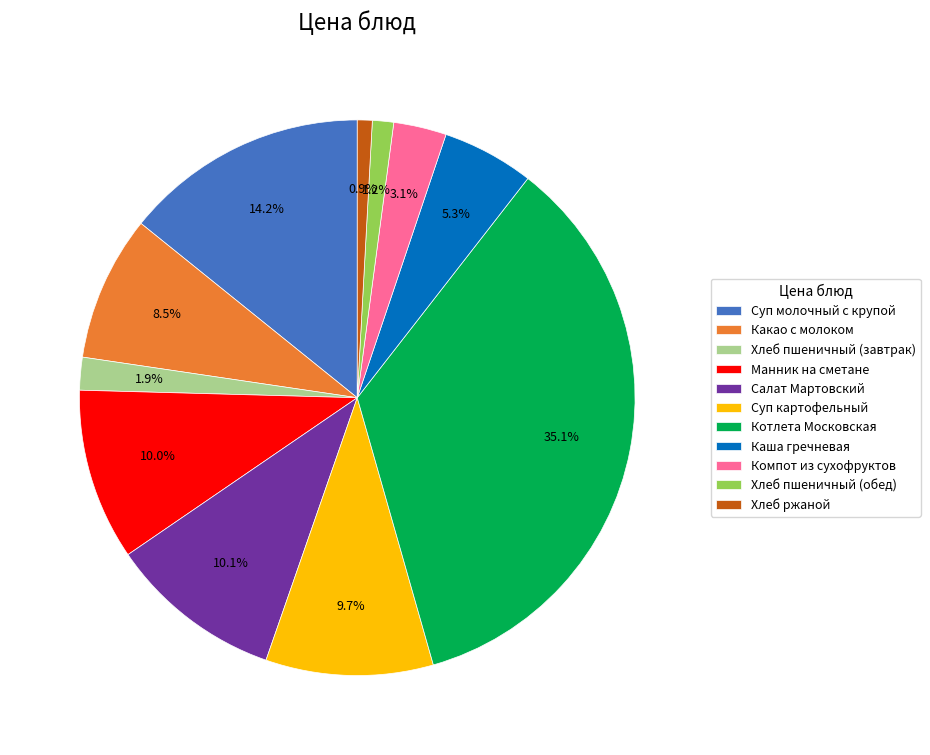

Which category has the biggest portion of the pie?

Котлета Московская